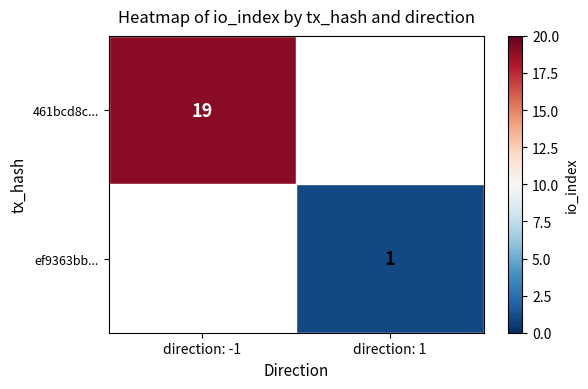

What is the maximum value shown in the chart?

19.0